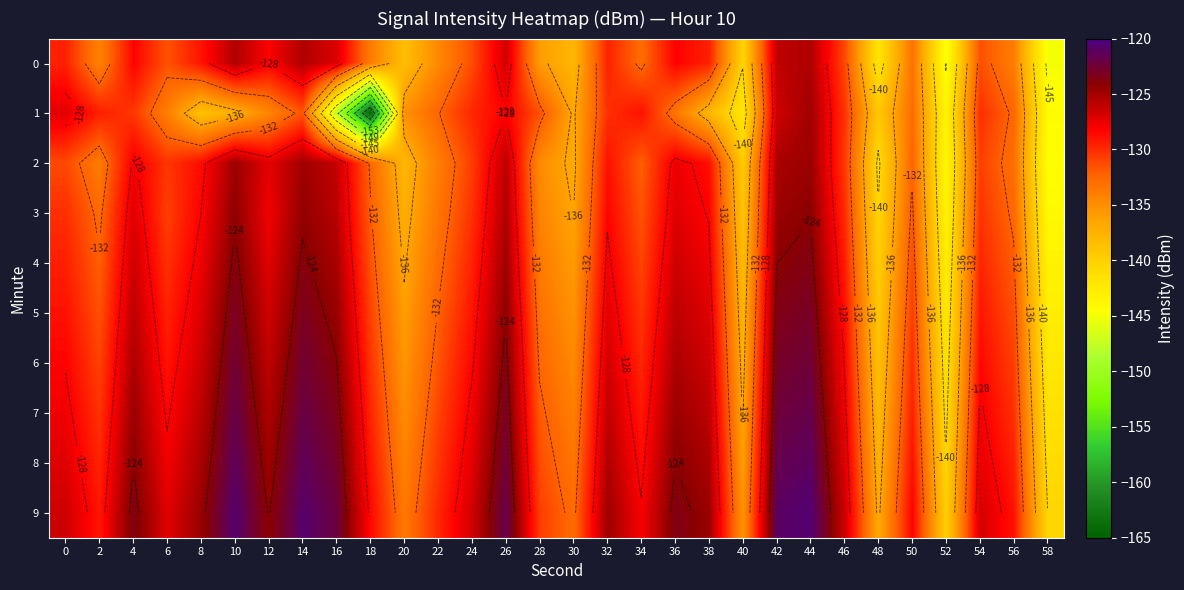

What is the sum of all 5 values?

-3900.0